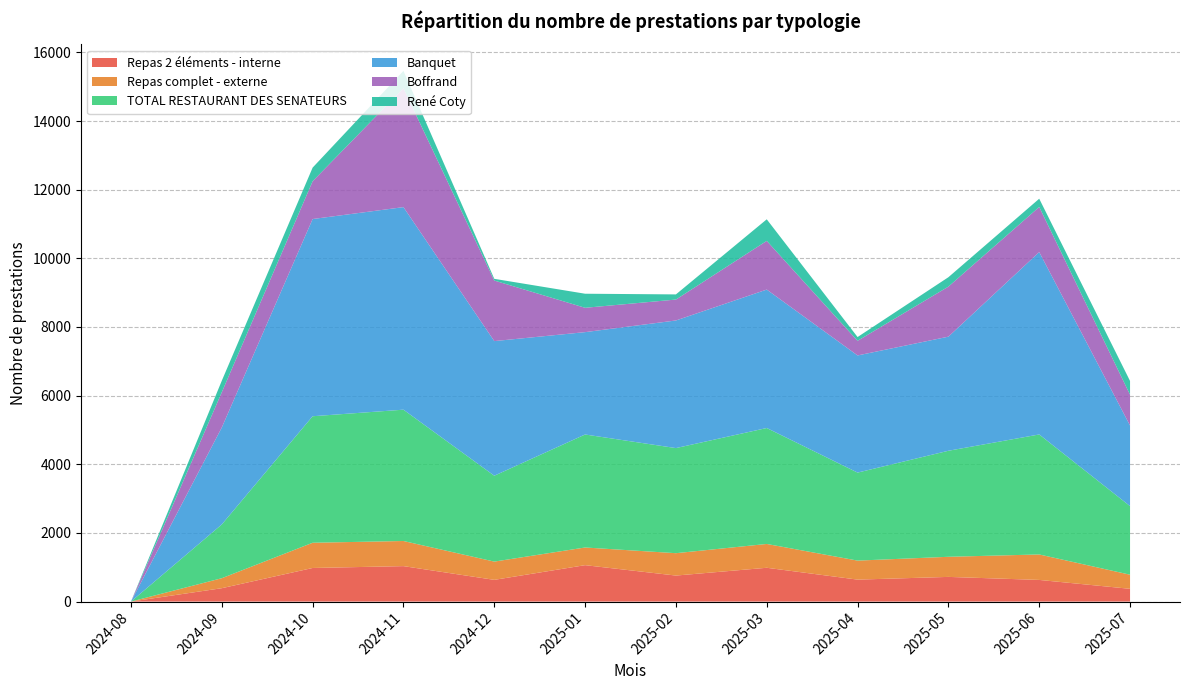

Reading right to left, transcribe all the data shown in this chart.

Repas 2 éléments - interne: 2025-07=372	2025-06=631	2025-05=719	2025-04=640	2025-03=985	2025-02=758	2025-01=1061	2024-12=633	2024-11=1033	2024-10=979	2024-09=390	2024-08=0
Repas complet - externe: 2025-07=411	2025-06=742	2025-05=586	2025-04=554	2025-03=694	2025-02=652	2025-01=515	2024-12=532	2024-11=732	2024-10=735	2024-09=291	2024-08=0
TOTAL RESTAURANT DES SENATEURS: 2025-07=1998	2025-06=3496	2025-05=3089	2025-04=2564	2025-03=3378	2025-02=3062	2025-01=3292	2024-12=2502	2024-11=3826	2024-10=3686	2024-09=1567	2024-08=0
Banquet: 2025-07=2348	2025-06=5314	2025-05=3324	2025-04=3413	2025-03=4033	2025-02=3718	2025-01=2982	2024-12=3922	2024-11=5901	2024-10=5745	2024-09=2825	2024-08=0
Boffrand: 2025-07=898	2025-06=1314	2025-05=1458	2025-04=426	2025-03=1419	2025-02=609	2025-01=709	2024-12=1764	2024-11=3464	2024-10=1101	2024-09=1027	2024-08=0
René Coty: 2025-07=400	2025-06=240	2025-05=274	2025-04=110	2025-03=628	2025-02=150	2025-01=410	2024-12=50	2024-11=505	2024-10=397	2024-09=335	2024-08=0